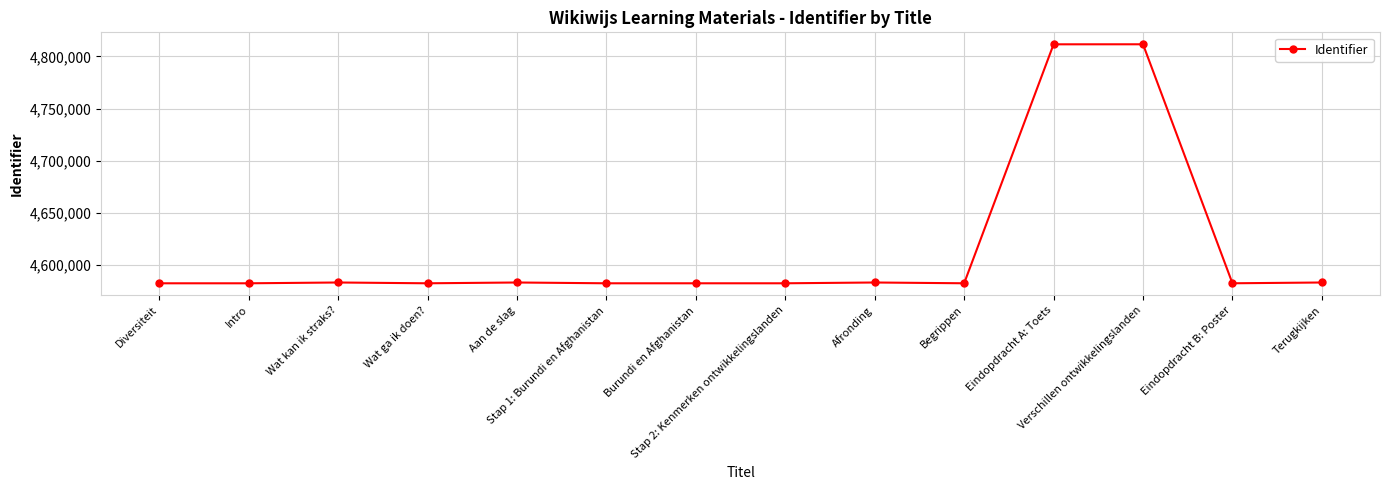

What is the minimum value shown in the chart?

4582530